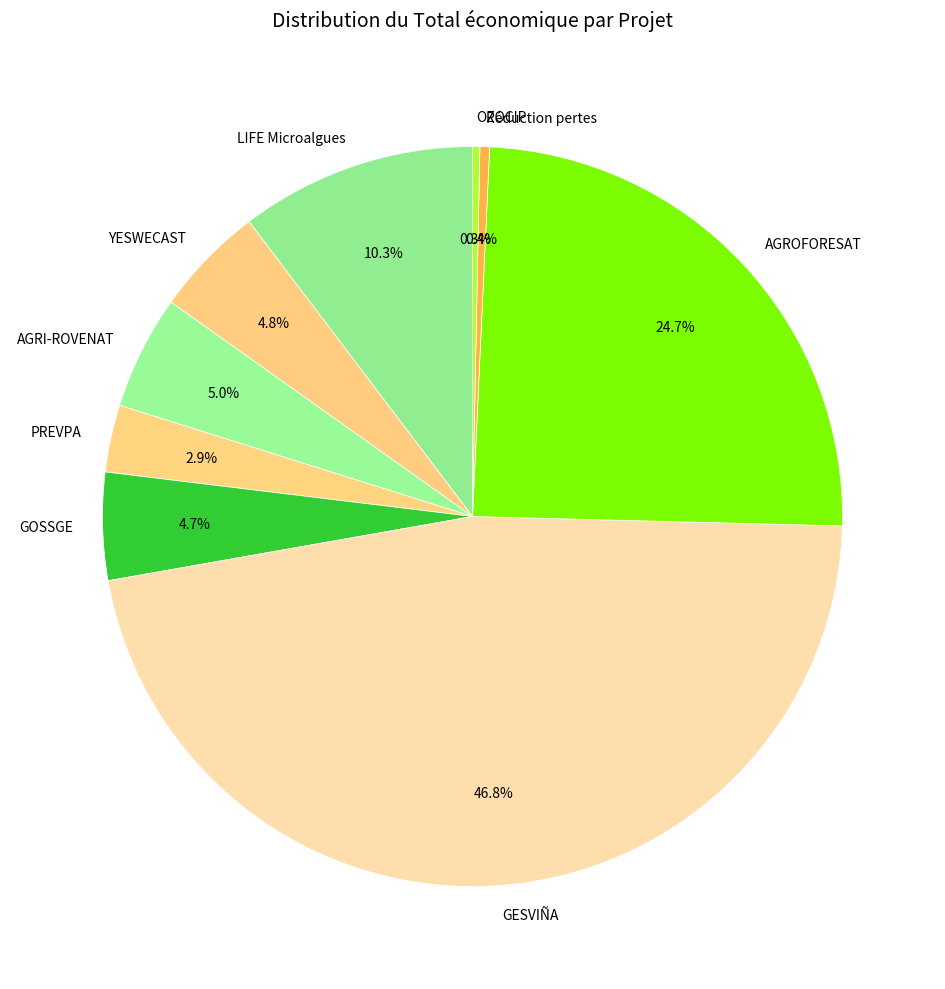

Does AGROFORESAT represent more than half of the total?

No